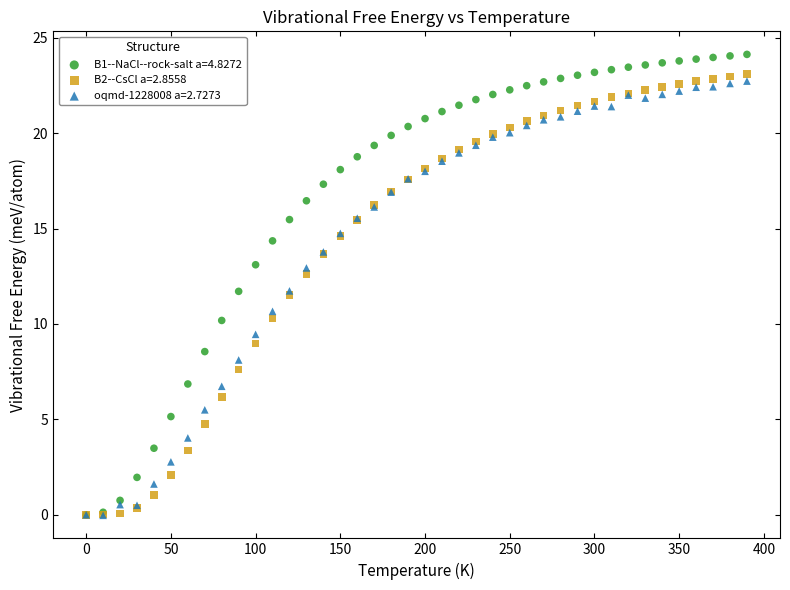

What are all the series names shown in the legend?

B1--NaCl--rock-salt a=4.8272, B2--CsCl a=2.8558, oqmd-1228008 a=2.7273